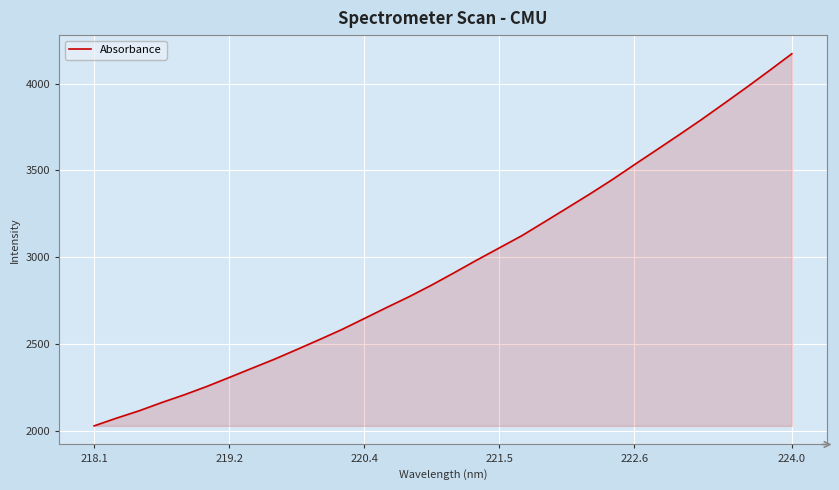

What is the maximum value shown in the chart?

4173.0